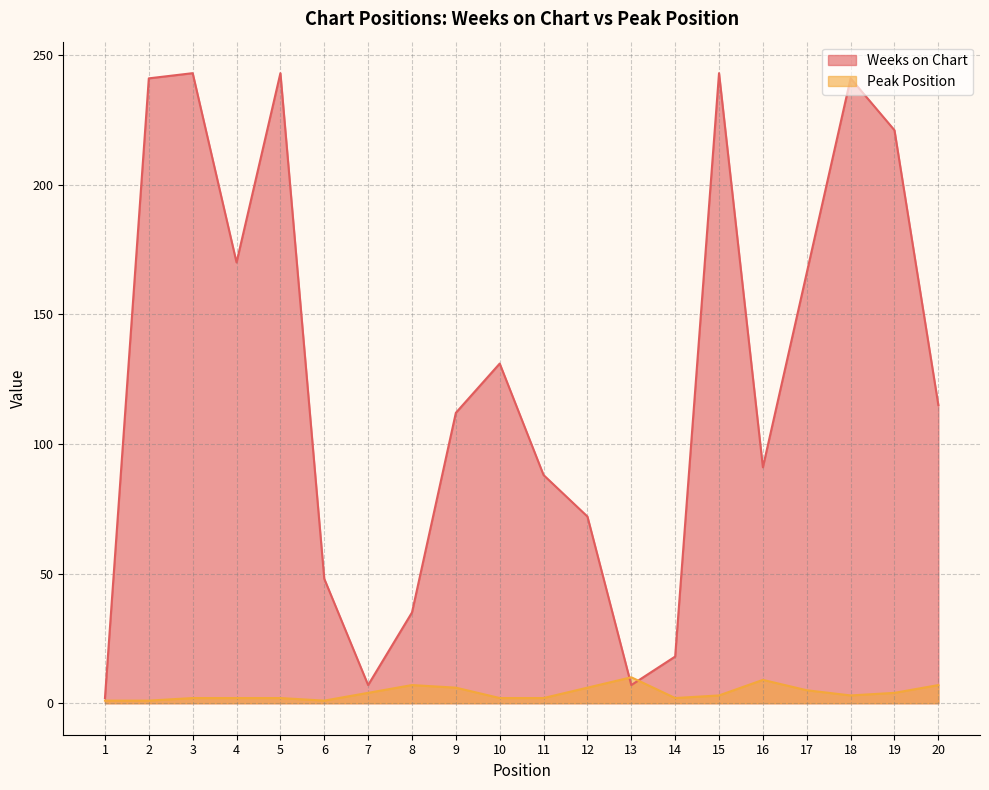

Between 8 and 13, which series saw the biggest shift?

Weeks on Chart